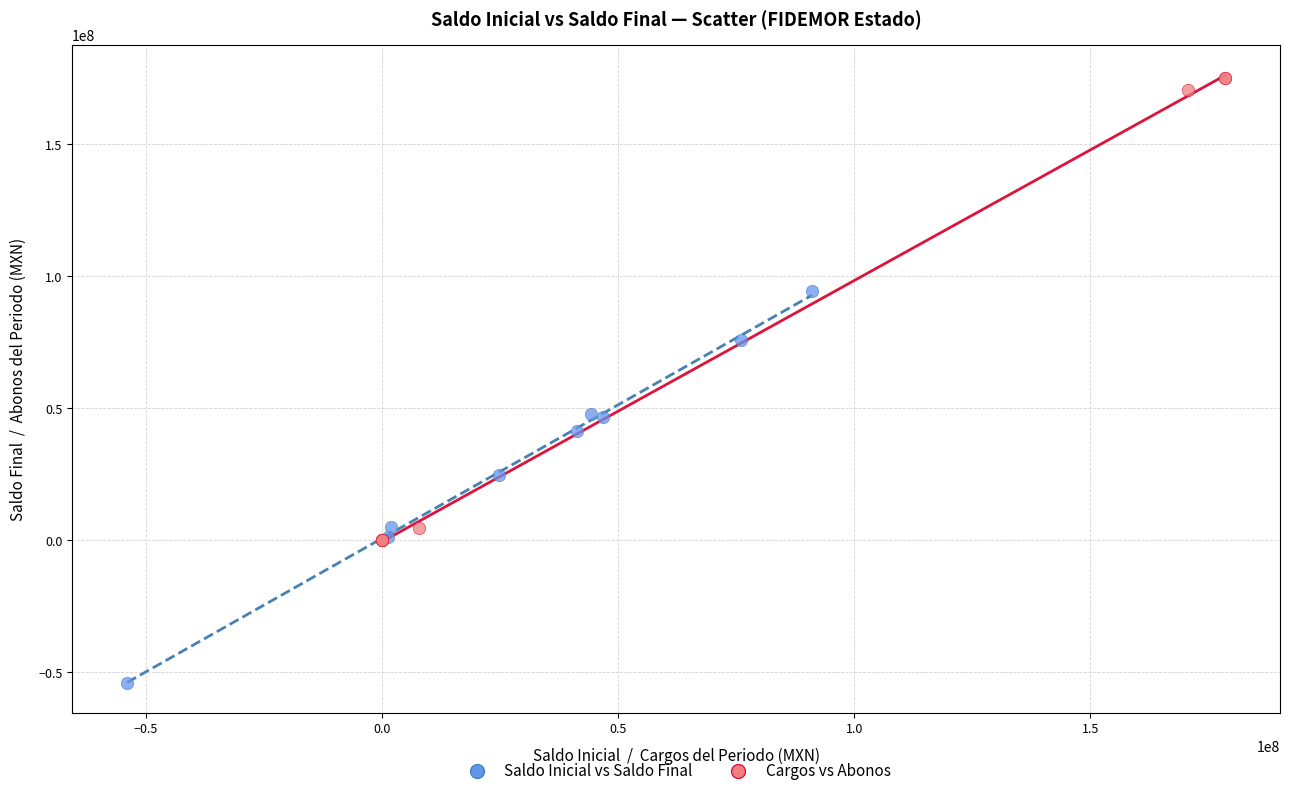

Which series reaches the maximum Y coordinate?

Cargos vs Abonos